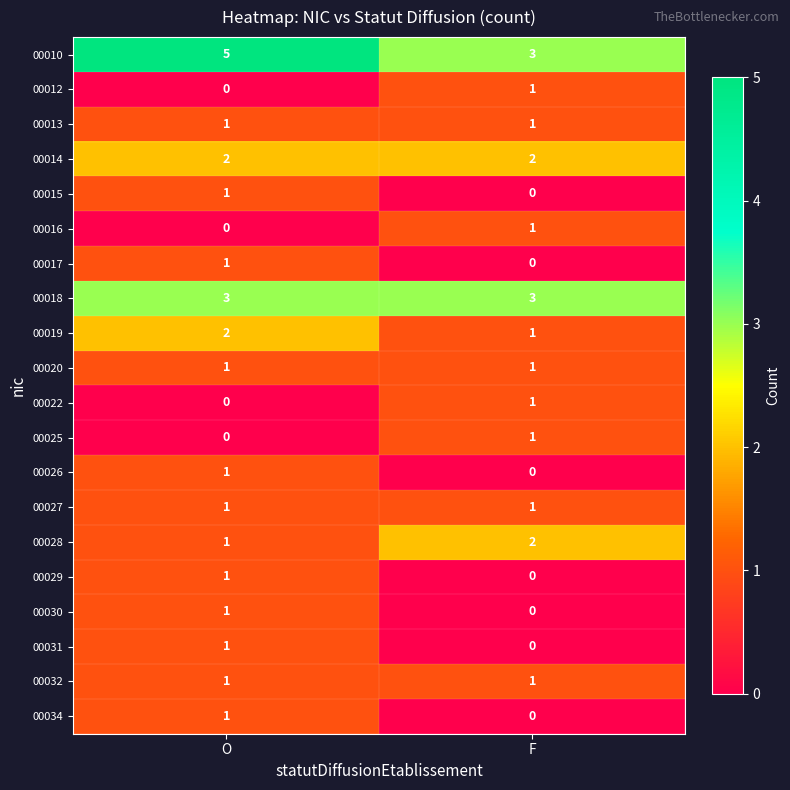

True or false: 00012 has a value of 1 at F.

True